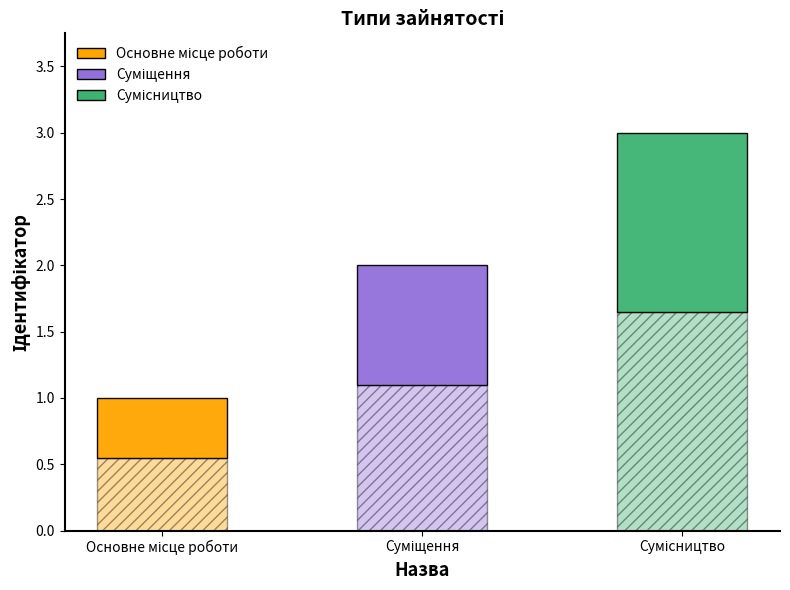

What is the smallest value displayed?

1